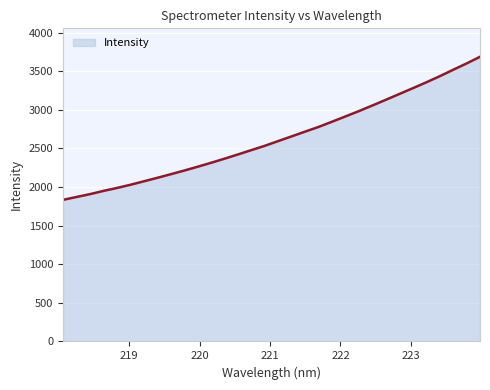

What is the difference between the maximum and minimum values?

1852.8